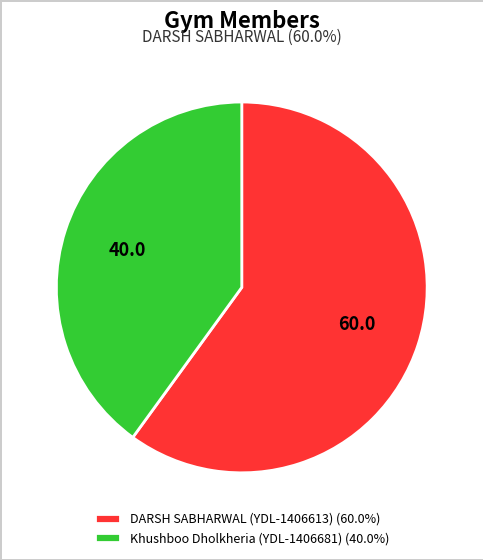

Which has a higher value, Khushboo Dholkheria (YDL-1406681) or DARSH SABHARWAL (YDL-1406613)?

DARSH SABHARWAL (YDL-1406613)